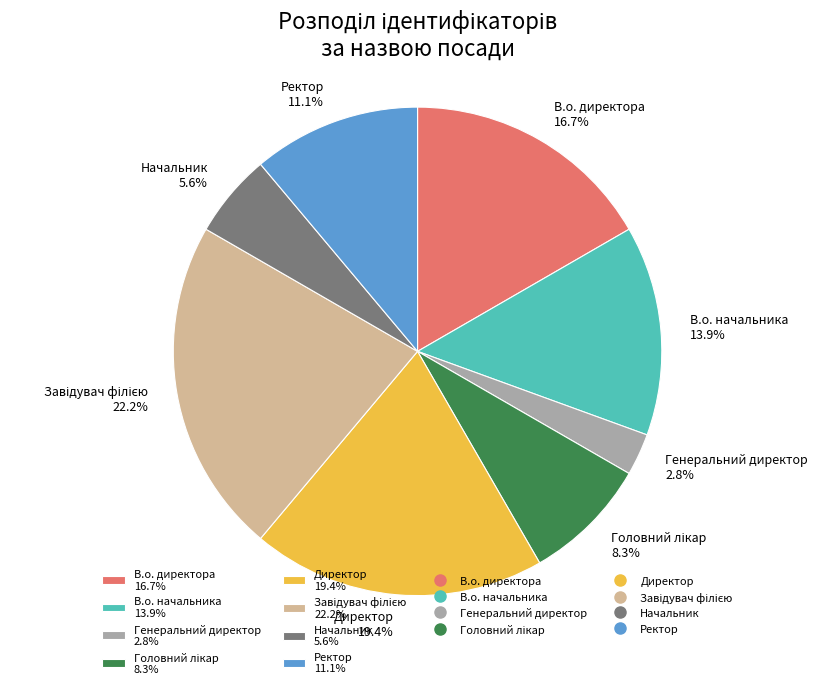

Is there any slice that represents more than half of the pie?

No